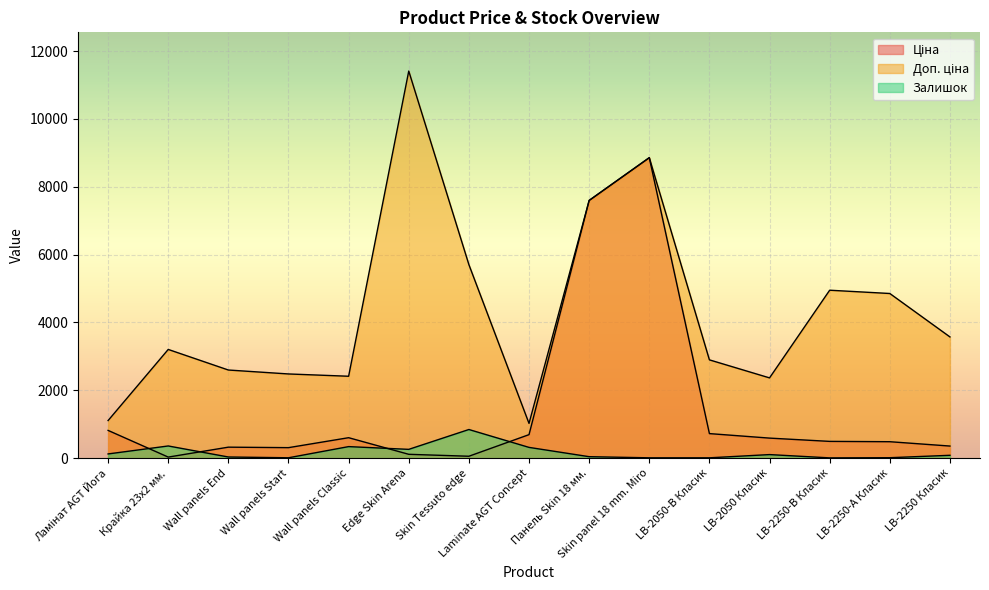

Does the chart display data point markers on the line(s)?

No